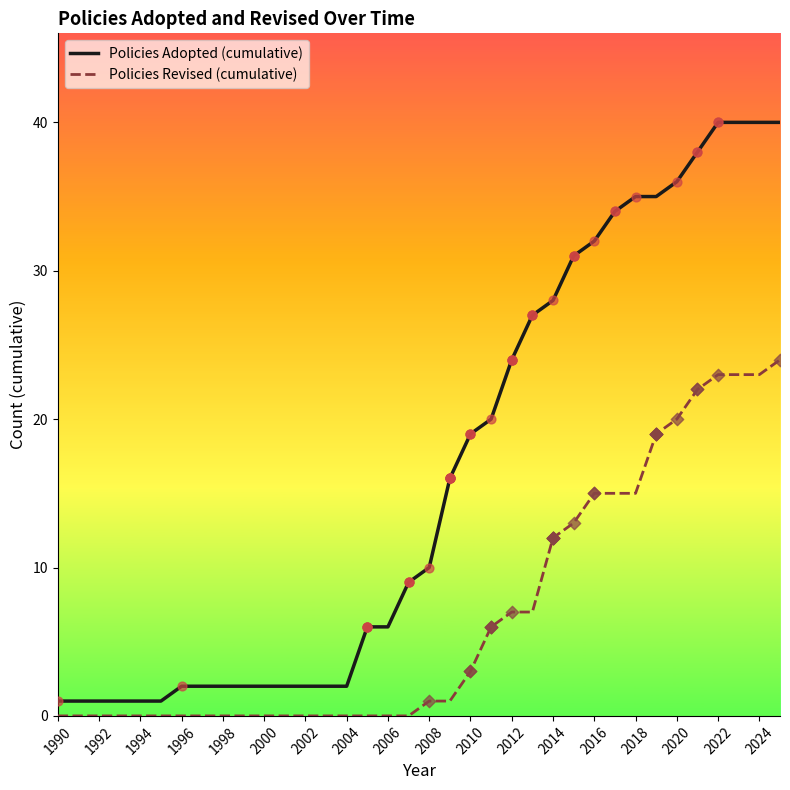

At how many categories does at least one series exceed 37?

5